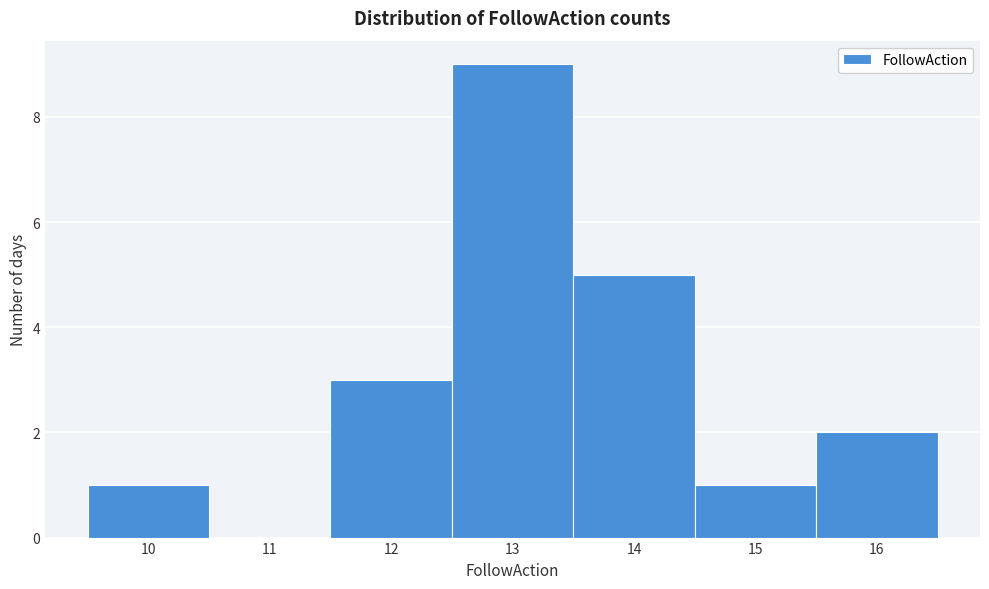

Reading left to right, transcribe this chart: for each bar, give the range it covers on the x-axis and its height. The values are not printed on the chart, so give them approximately, as read against the axis.

9.5 to 10.5: 1
10.5 to 11.5: 0
11.5 to 12.5: 3
12.5 to 13.5: 9
13.5 to 14.5: 5
14.5 to 15.5: 1
15.5 to 16.5: 2